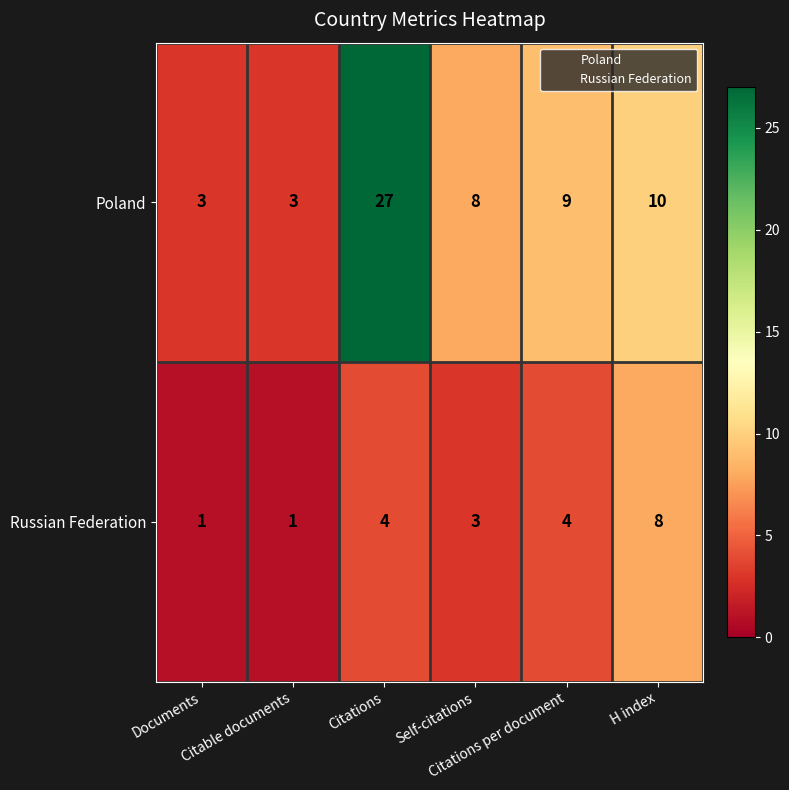

Which series has the widest spread of values?

Poland